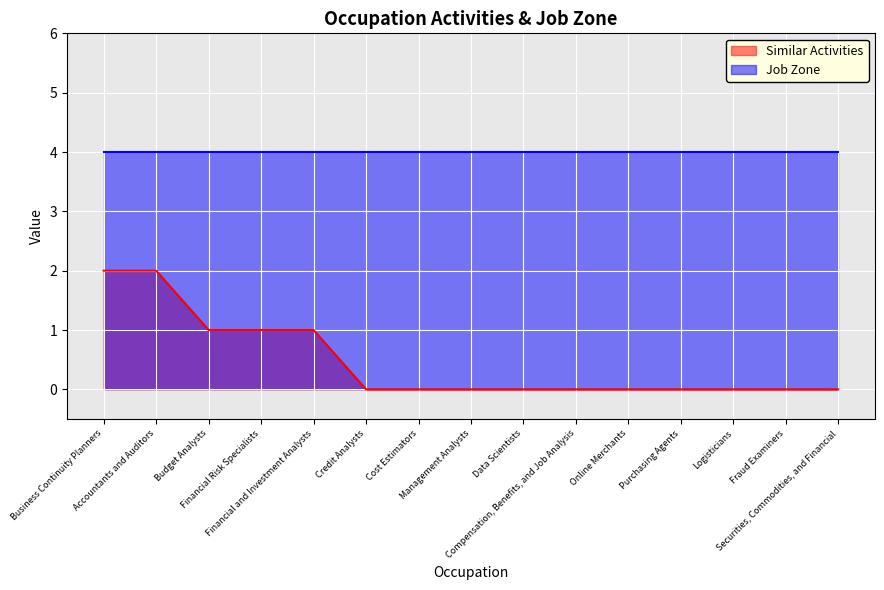

What is the label of the 6th point from the right?

Compensation, Benefits, and Job Analysis